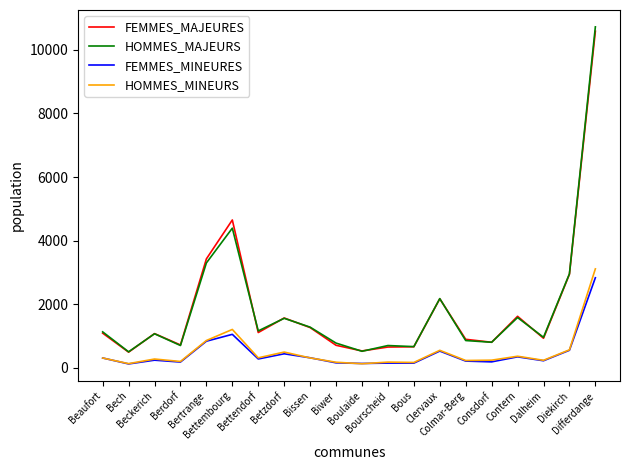

Which series has the largest range (max minus min)?

HOMMES_MAJEURS